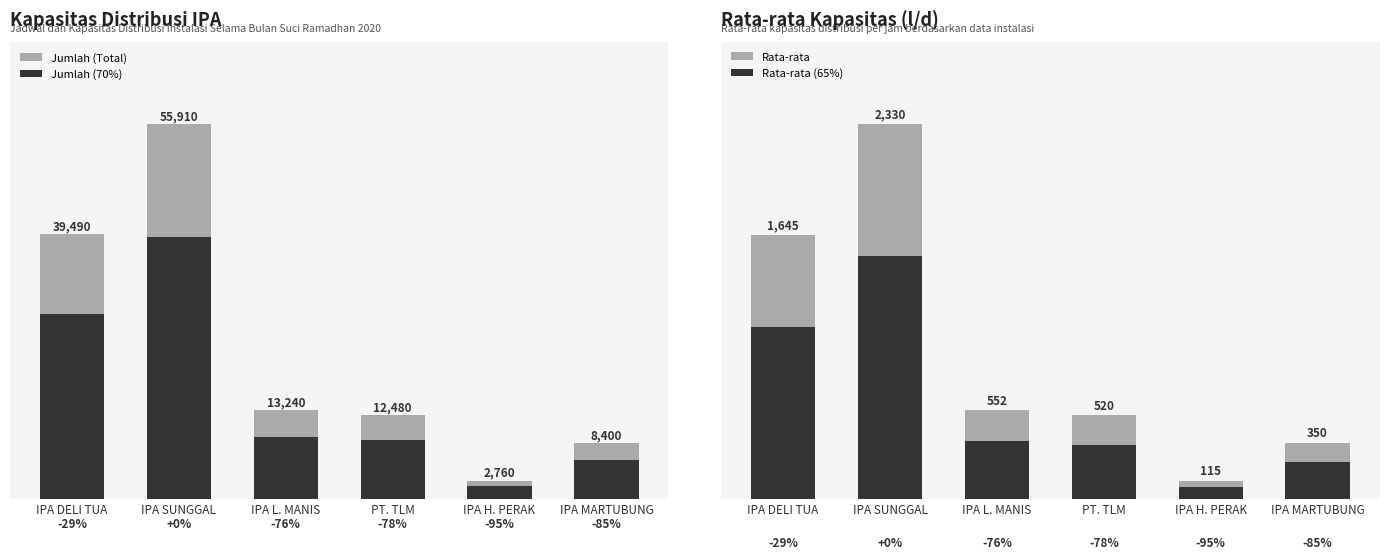

Reading left to right, list all the values displayed in this chart.

Jumlah (Total): IPA DELI TUA=39490.0	IPA SUNGGAL=55910.0	IPA L. MANIS=13240.0	PT. TLM=12480.0	IPA H. PERAK=2760.0	IPA MARTUBUNG=8400.0
Jumlah (70%): IPA DELI TUA=27643.0	IPA SUNGGAL=39137.0	IPA L. MANIS=9268.0	PT. TLM=8736.0	IPA H. PERAK=1932.0	IPA MARTUBUNG=5880.0
Rata-rata: IPA DELI TUA=1645.0	IPA SUNGGAL=2330.0	IPA L. MANIS=552.0	PT. TLM=520.0	IPA H. PERAK=115.0	IPA MARTUBUNG=350.0
Rata-rata (65%): IPA DELI TUA=1069.2	IPA SUNGGAL=1514.5	IPA L. MANIS=358.8	PT. TLM=338.0	IPA H. PERAK=74.8	IPA MARTUBUNG=227.5